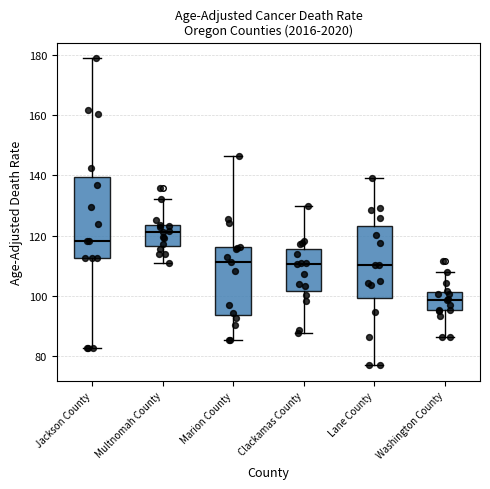

Which box is the tallest, from its lower edge to its upper edge?

Jackson County